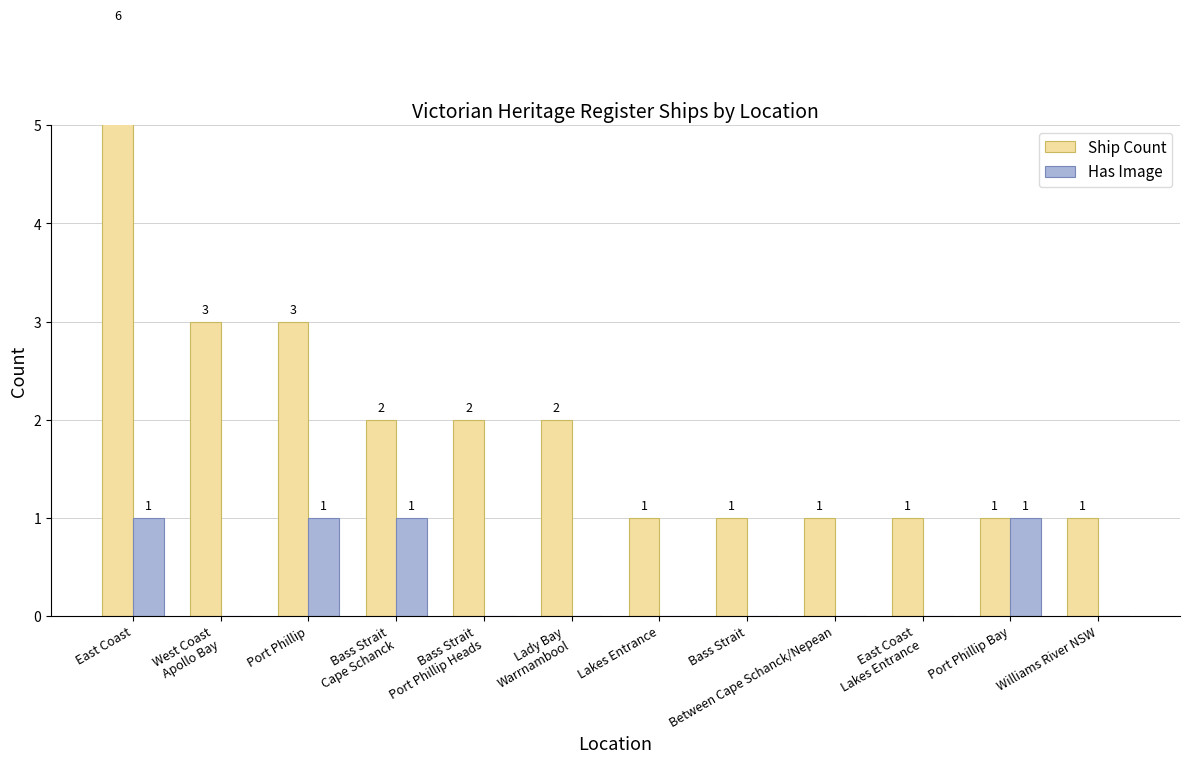

Is it true that Ship Count equals 1 at Port Phillip Bay?

True